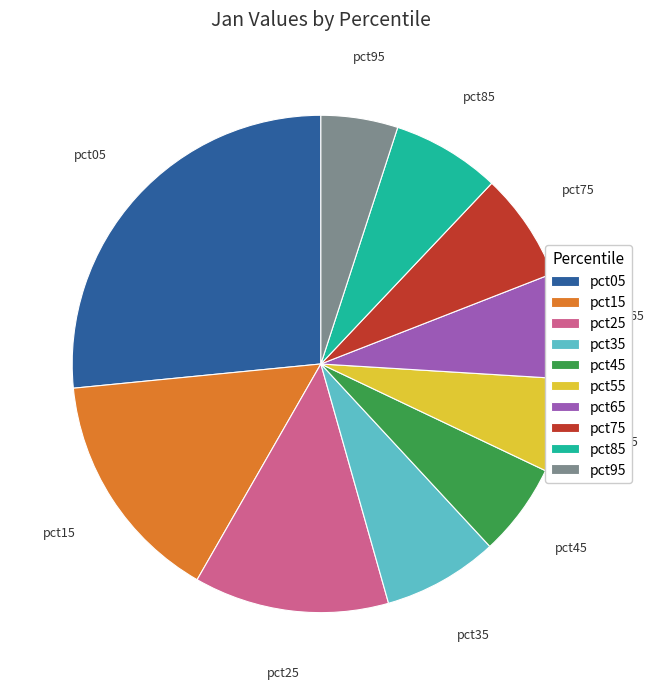

Count the number of slices in the pie.

10